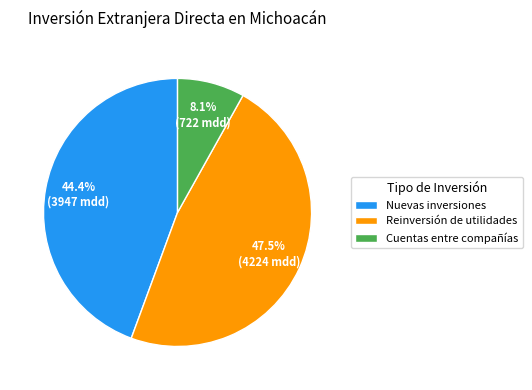

Approximately how many times larger is the value at Nuevas inversiones compared to Reinversión de utilidades?

0.9